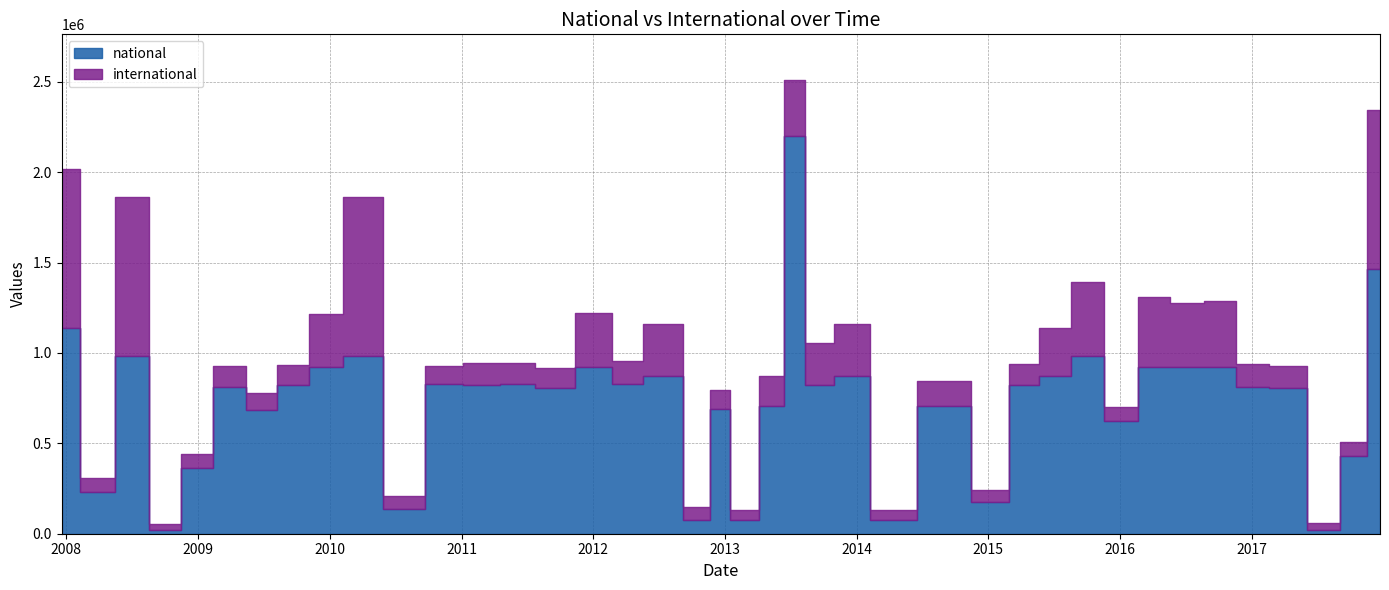

Which category has the lowest value in the national series?

2008-10-10